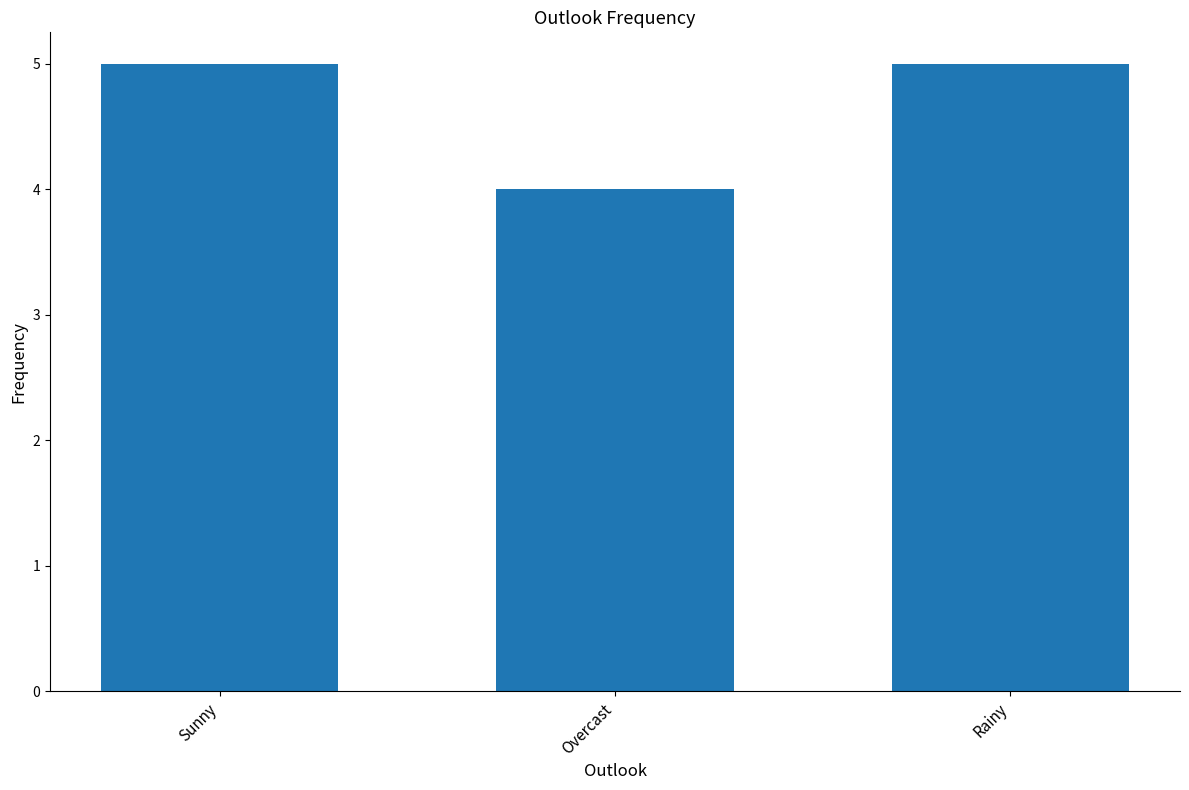

How many values are between 4 and 5?

3